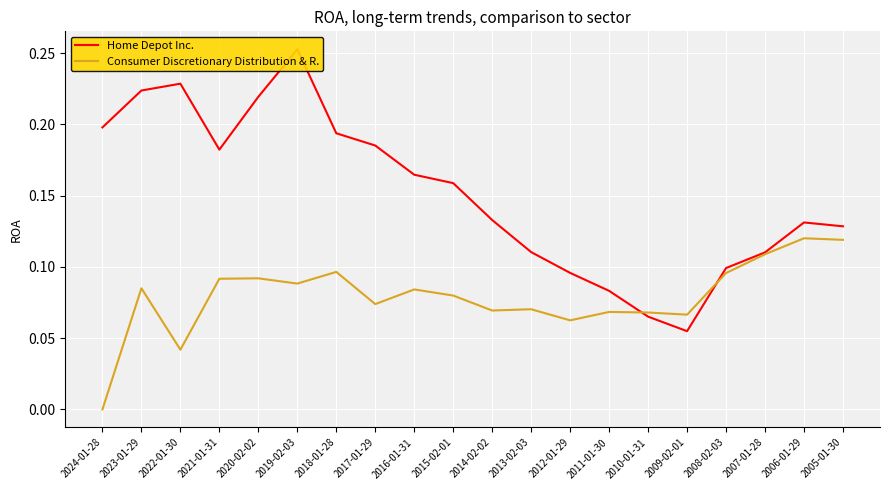

How many data points does each series have?

20